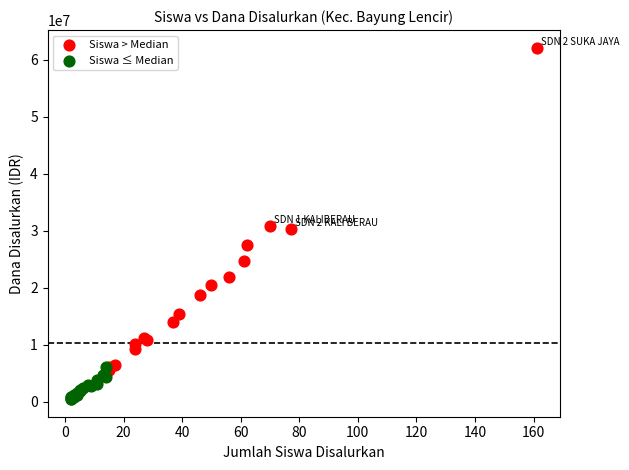

What are all the series names shown in the legend?

Siswa > Median, Siswa ≤ Median